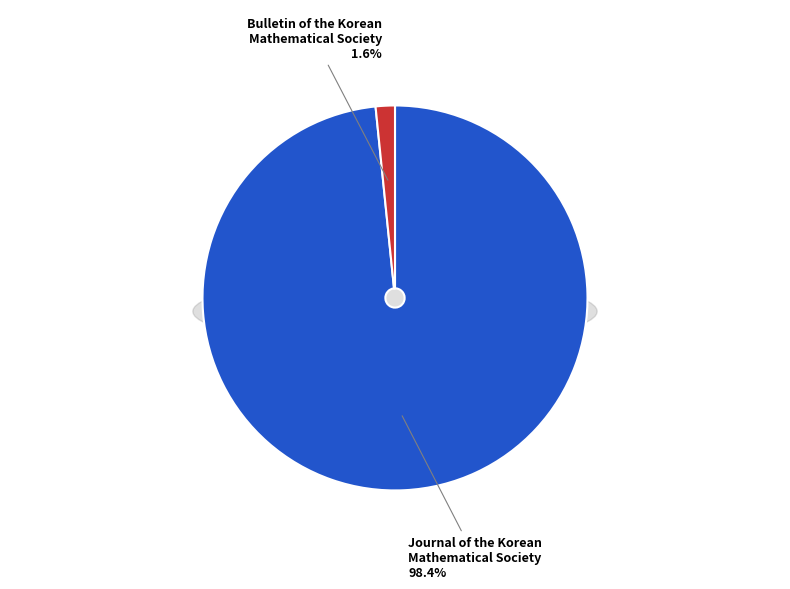

Approximately how many times larger is the value at Journal of the Korean
Mathematical Society compared to Bulletin of the Korean
Mathematical Society?

61.0